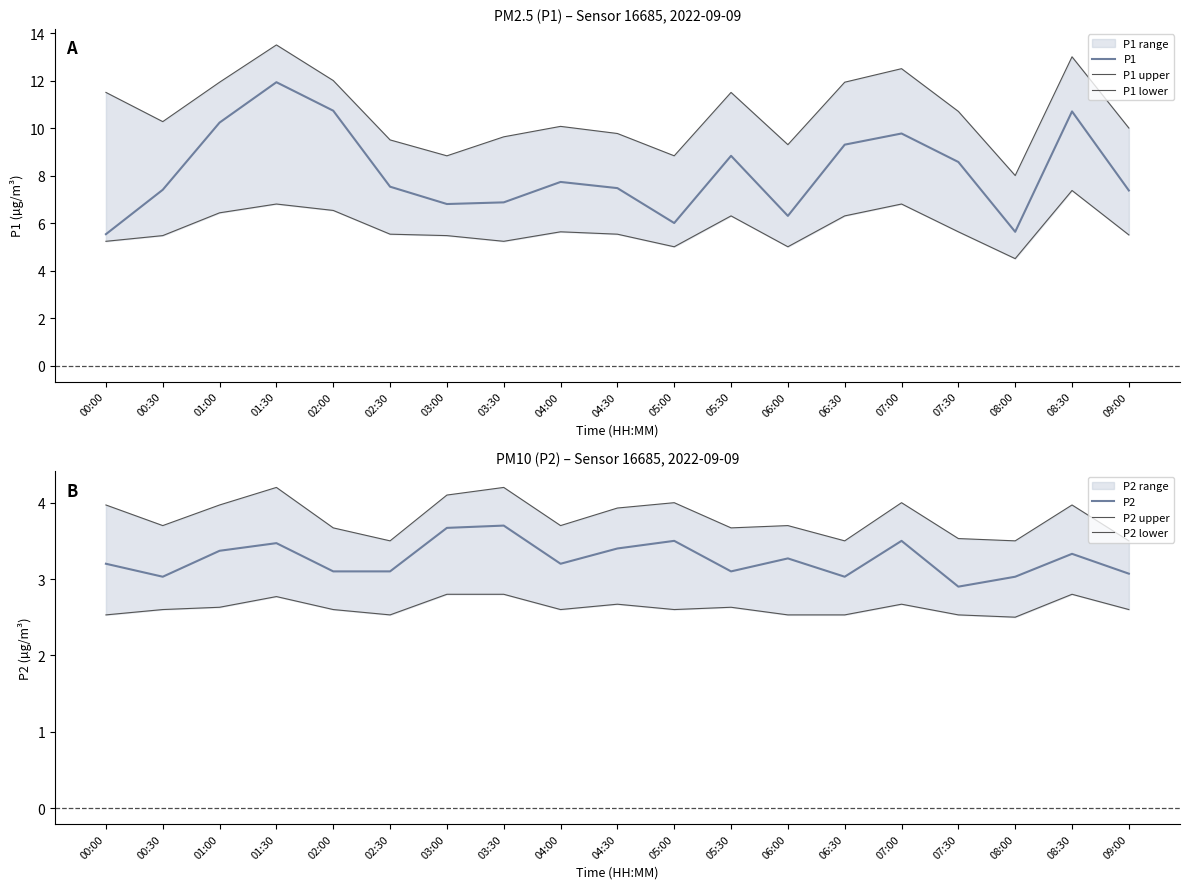

True or false: P1 lower and P1 upper intersect in this chart.

False